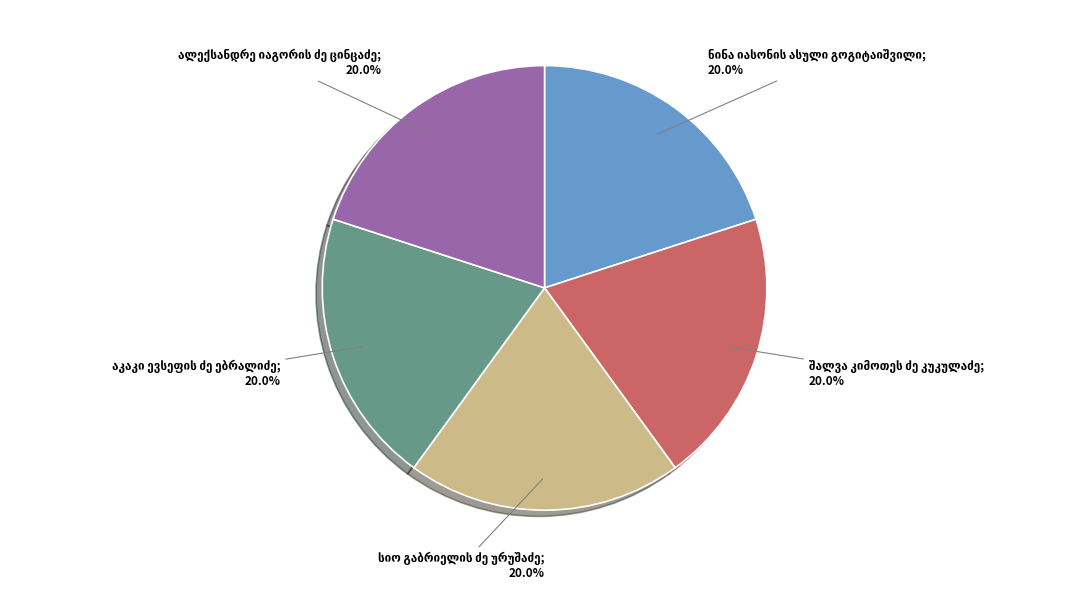

Is there any slice that represents more than half of the pie?

No